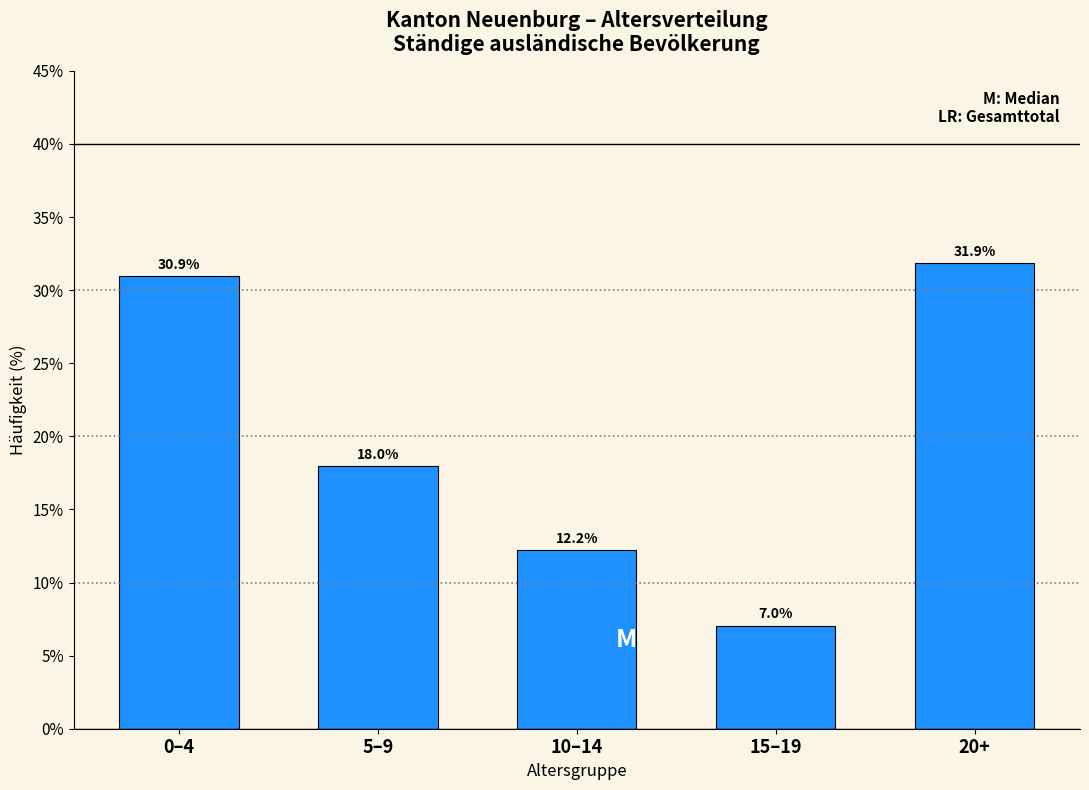

Reading left to right, what are all the values shown in this chart?

30.9	18.0	12.2	7.0	31.9